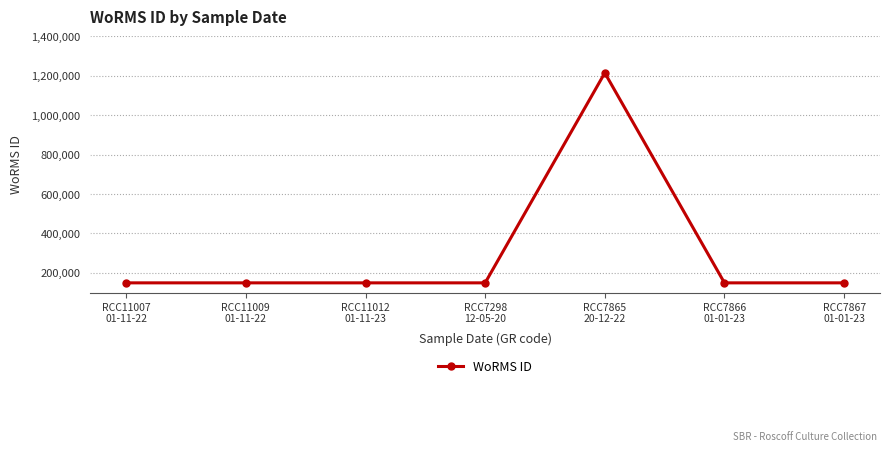

Which category has the highest value across all series?

RCC7865
20-12-22